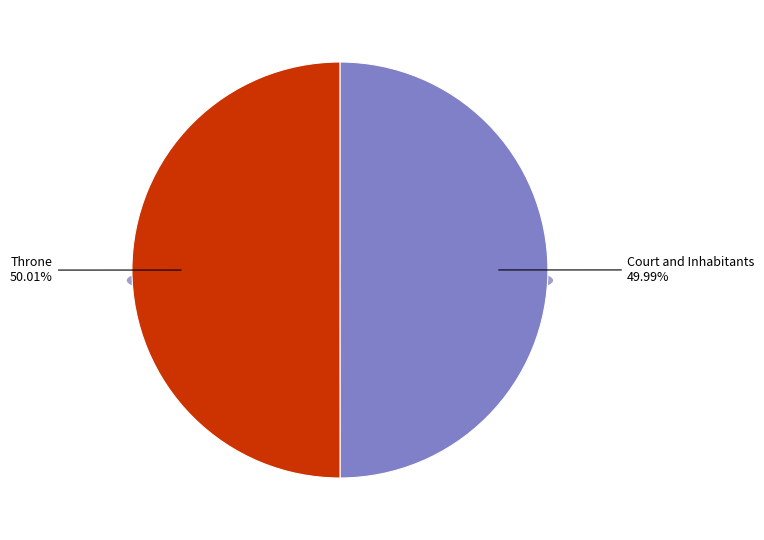

What is the total percentage of Throne and Court and Inhabitants?

100.0%